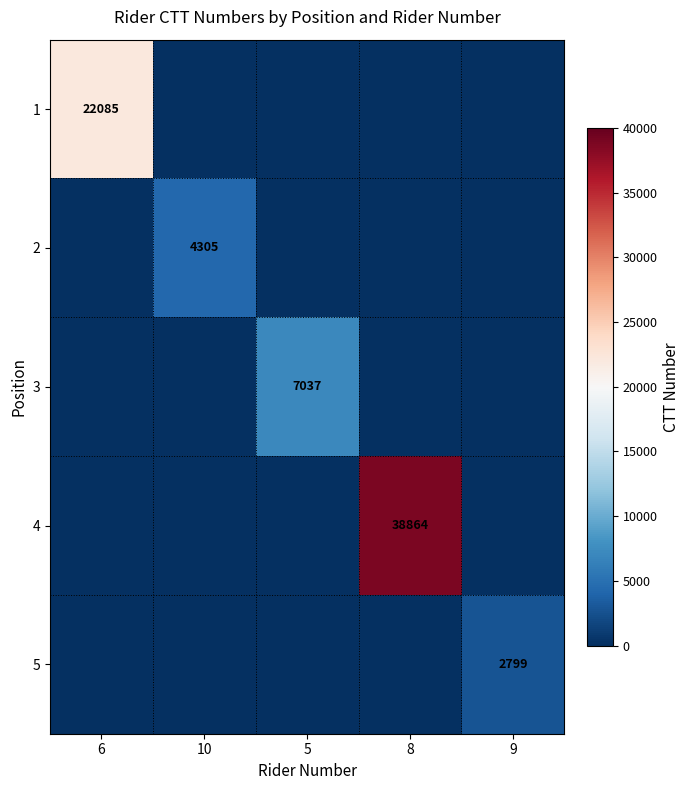

The 1 series shows 22085 at 6. True or false?

True